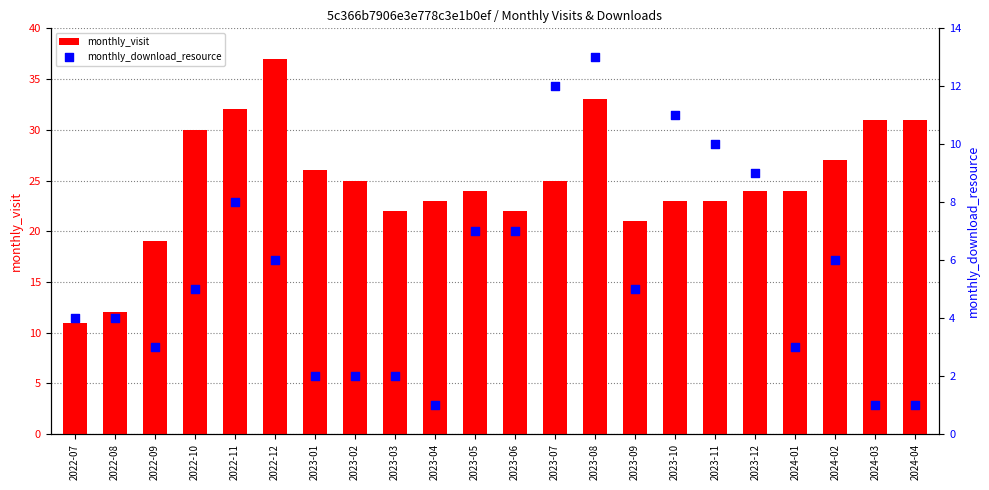

What are all the series names shown in the legend?

monthly_visit, monthly_download_resource